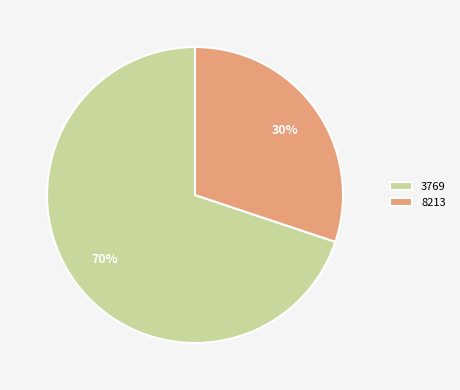

To the nearest percent, what is the average slice percentage?

50%